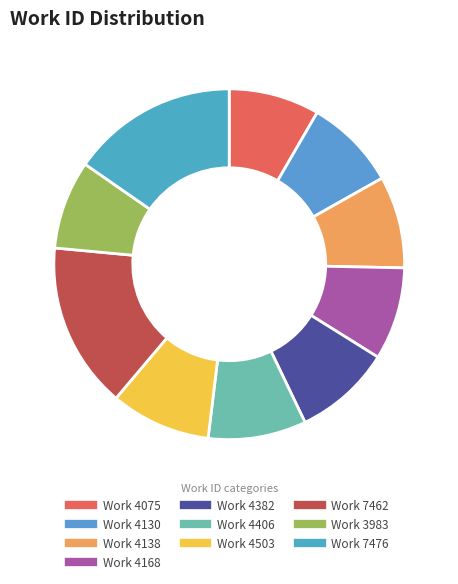

What portion of the pie excludes Work 4130?

91.5%